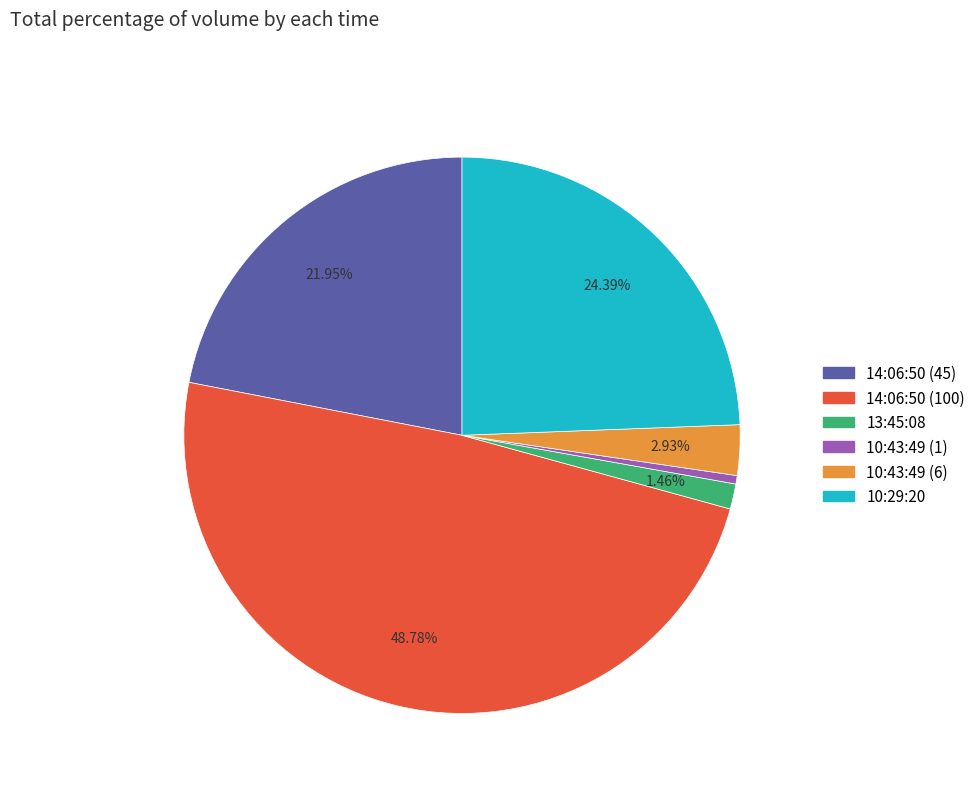

How many segments does this pie chart have?

6